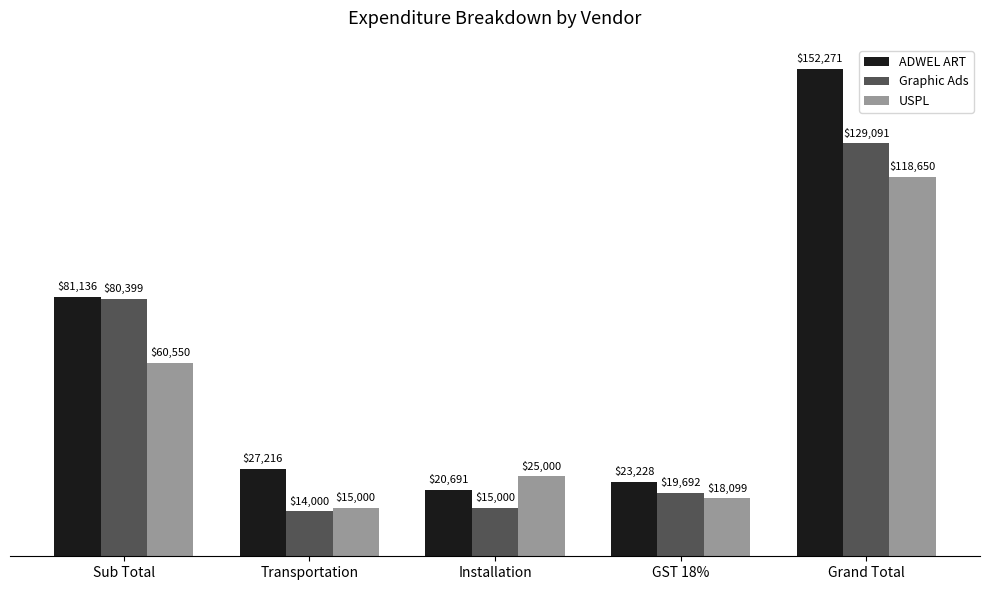

Where is ADWEL ART nearest to the value 86480?

Sub Total